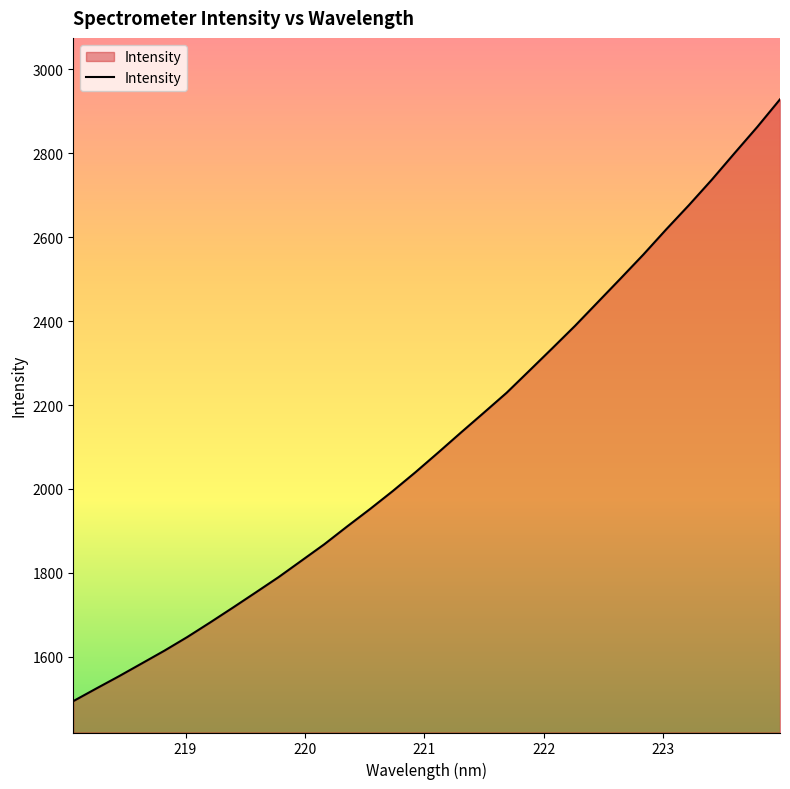

What is the minimum value shown in the chart?

1494.5